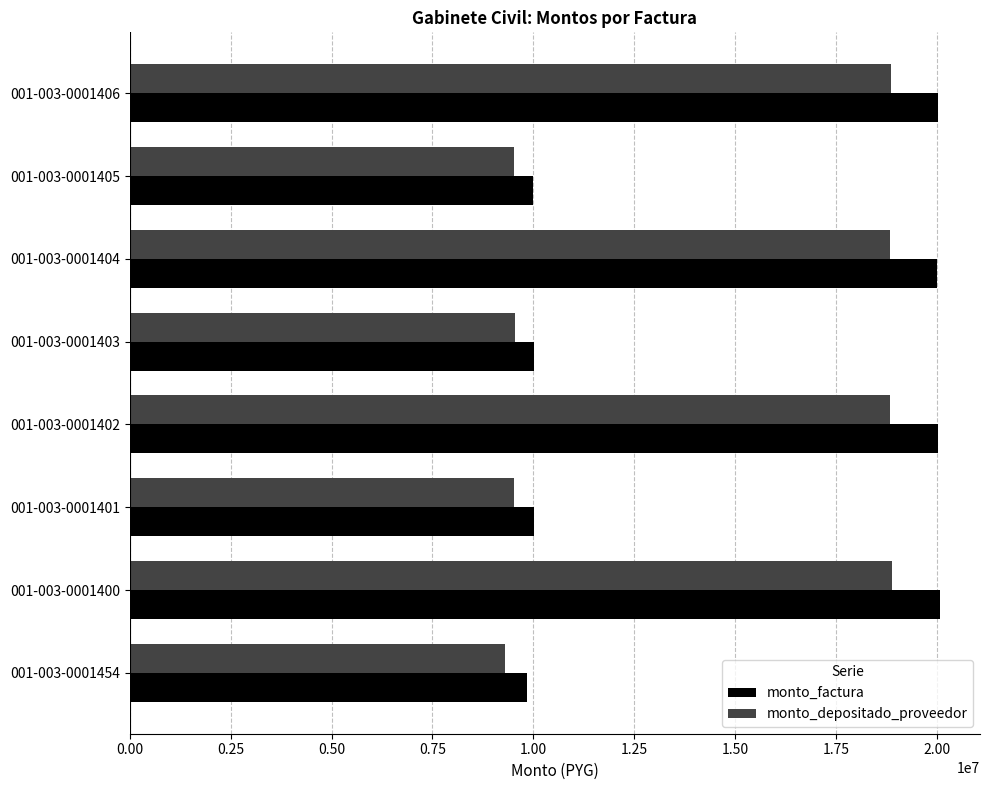

Is the value of monto_factura at 001-003-0001401 greater than the value of monto_depositado_proveedor at 001-003-0001454?

Yes